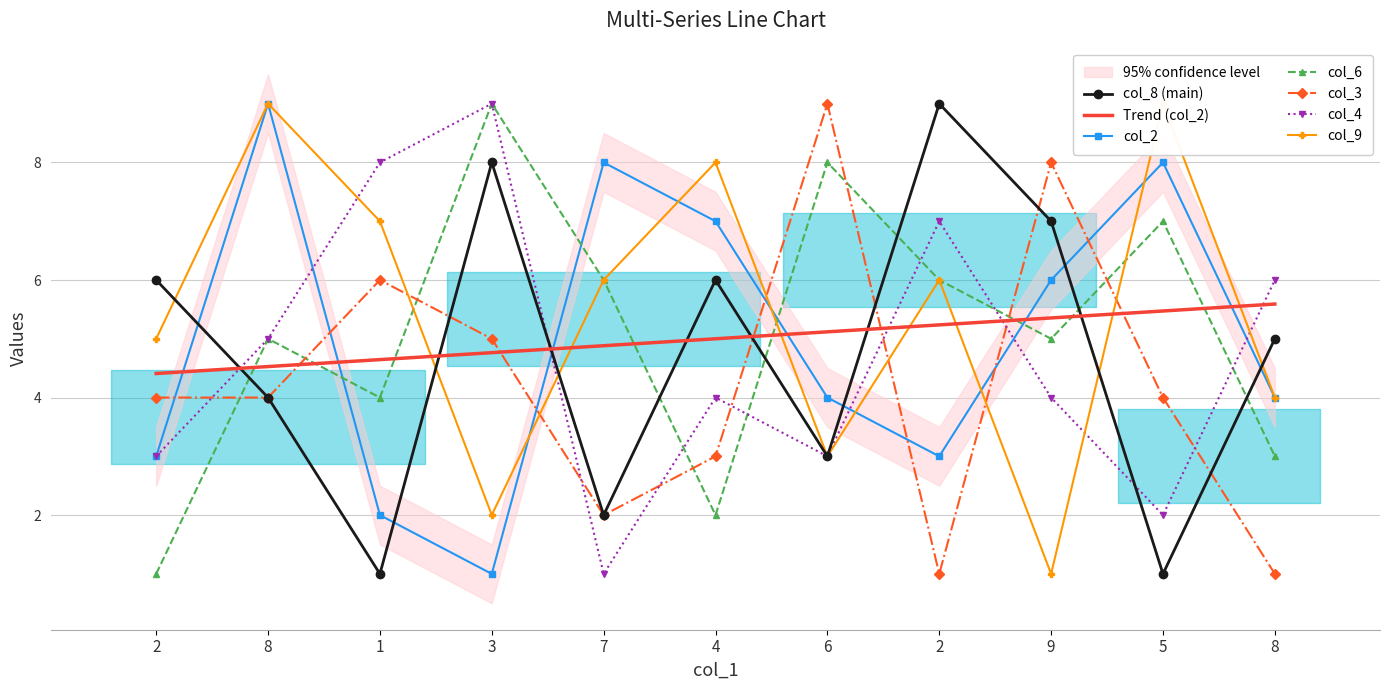

Which series has the widest spread of values?

col_8